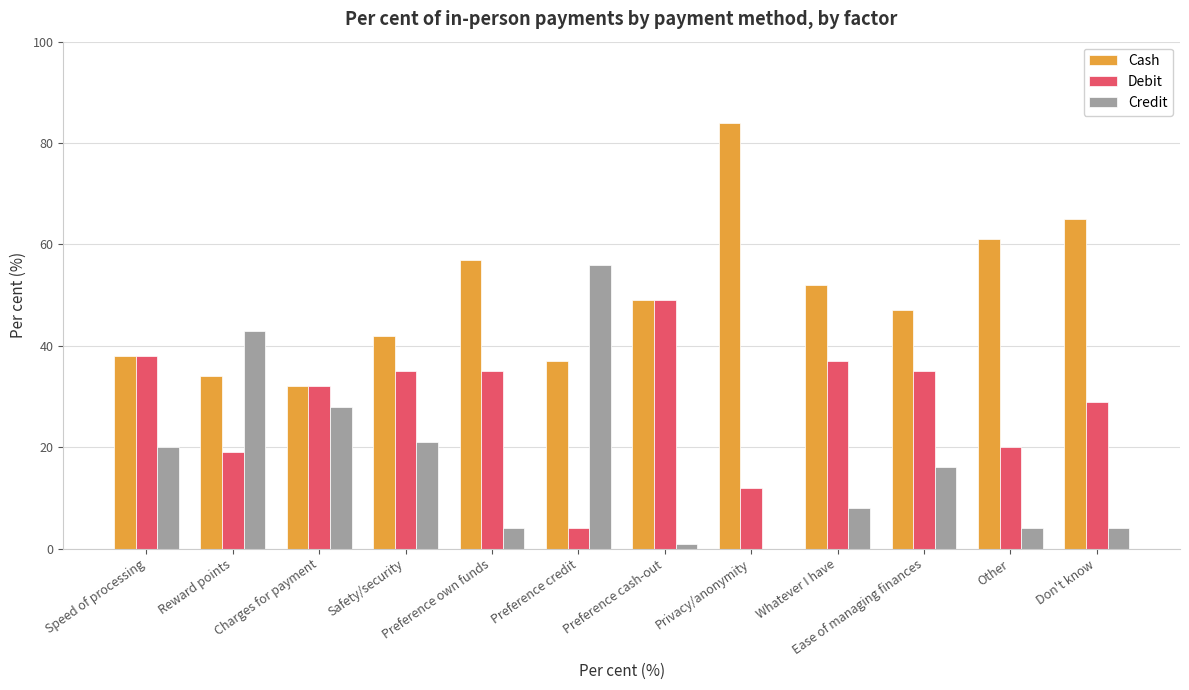

At which label is Cash closest to 58?

Preference own funds